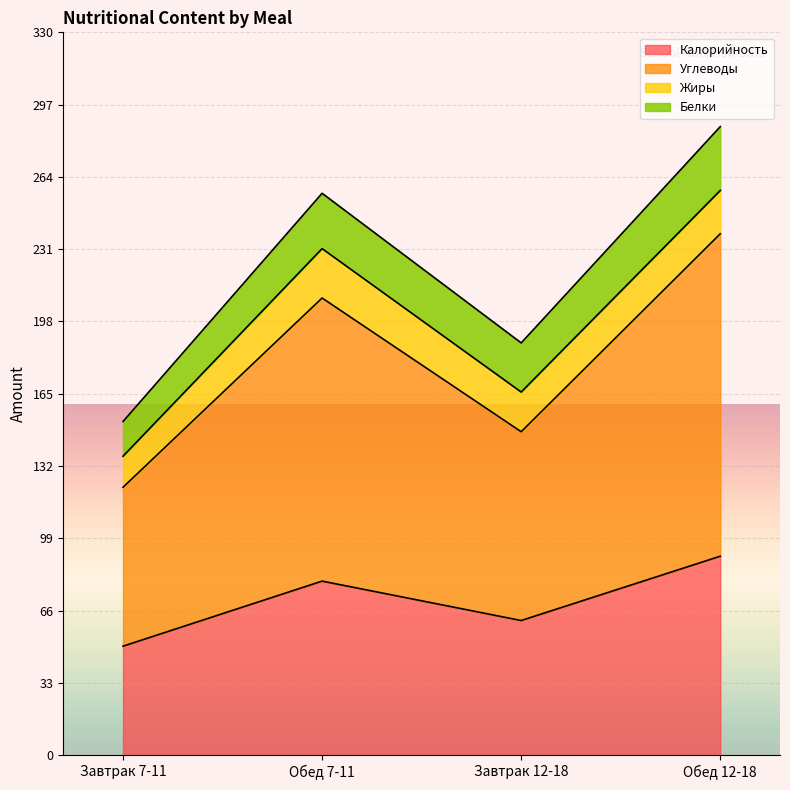

What is the highest value of the Калорийность series?

90.7